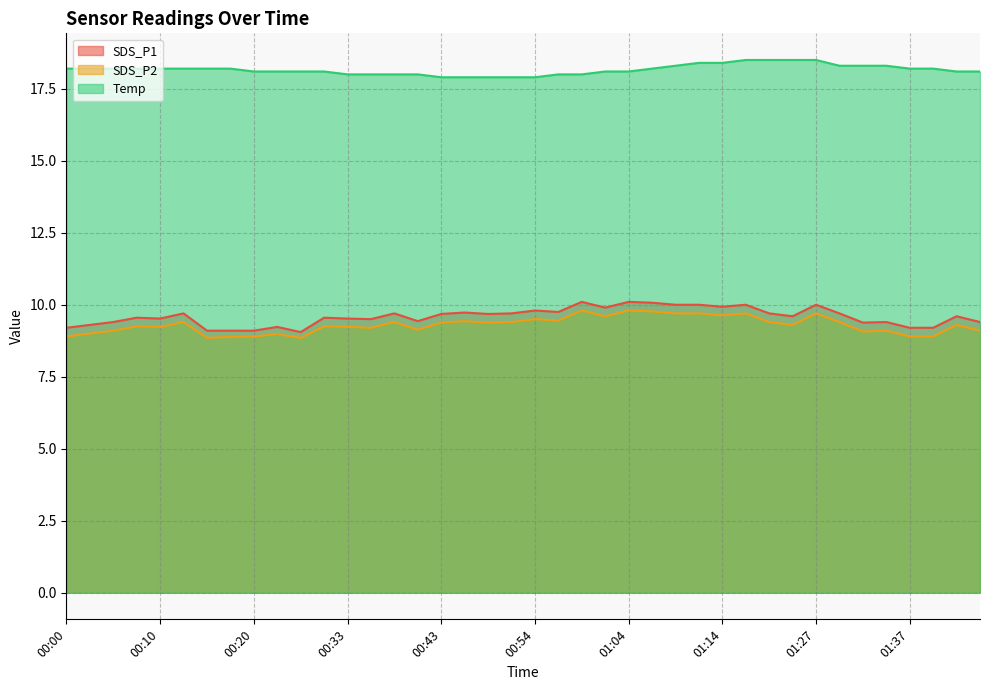

True or false: Temp has more than 1 points higher than both neighbors.

False